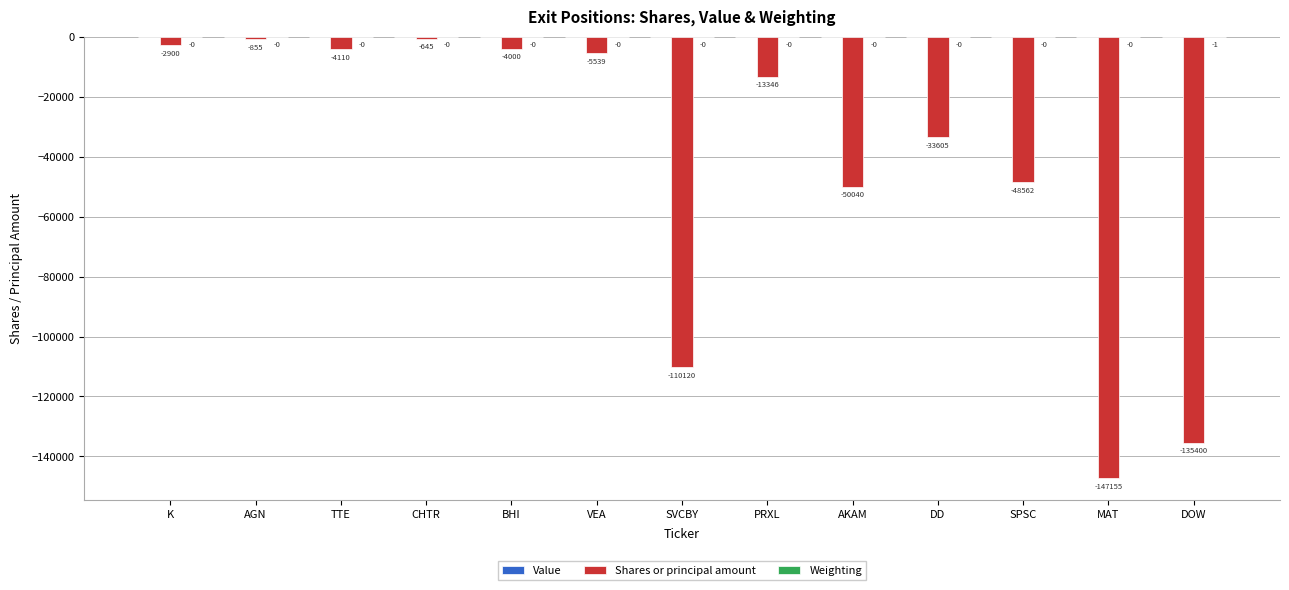

True or false: Shares or principal amount has a value of -160171.8 at SVCBY.

False